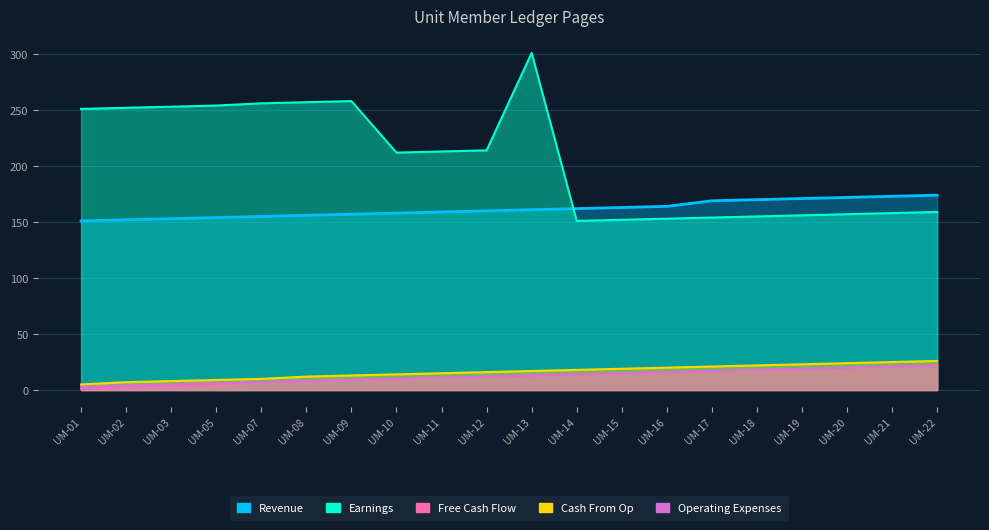

Rank the series by their maximum value, from lowest to highest.

Free Cash Flow, Operating Expenses, Cash From Op, Revenue, Earnings